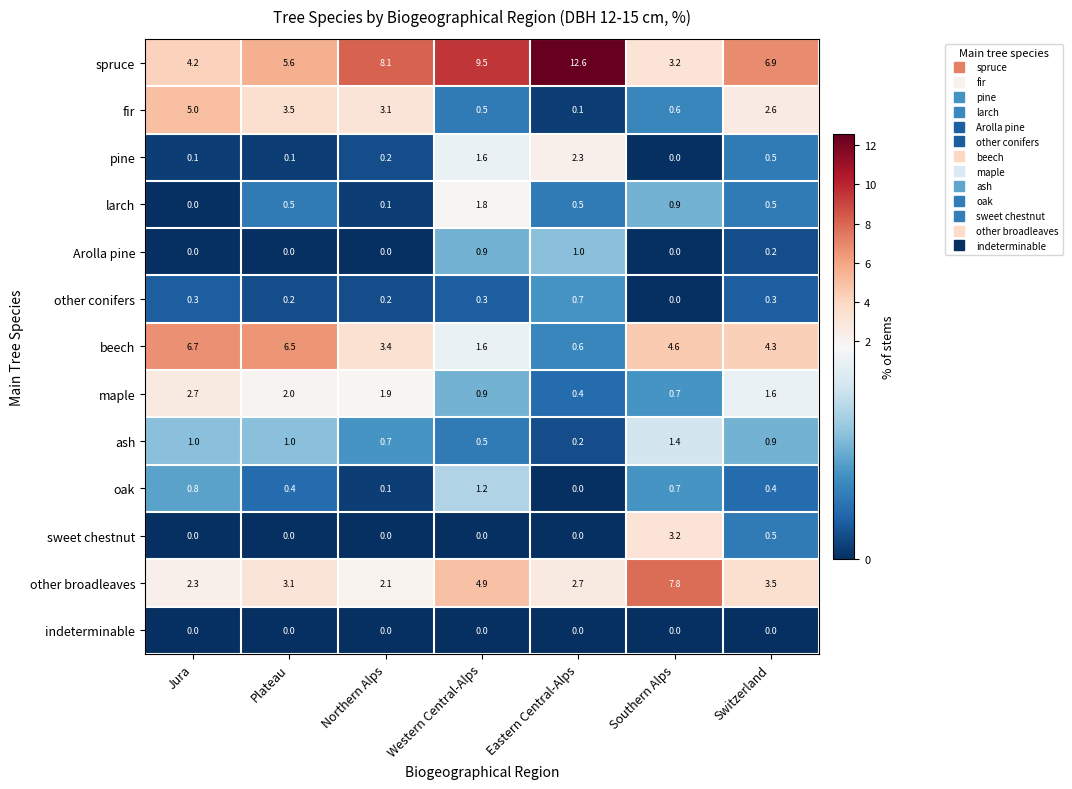

What is the average value of the other broadleaves series?

3.8